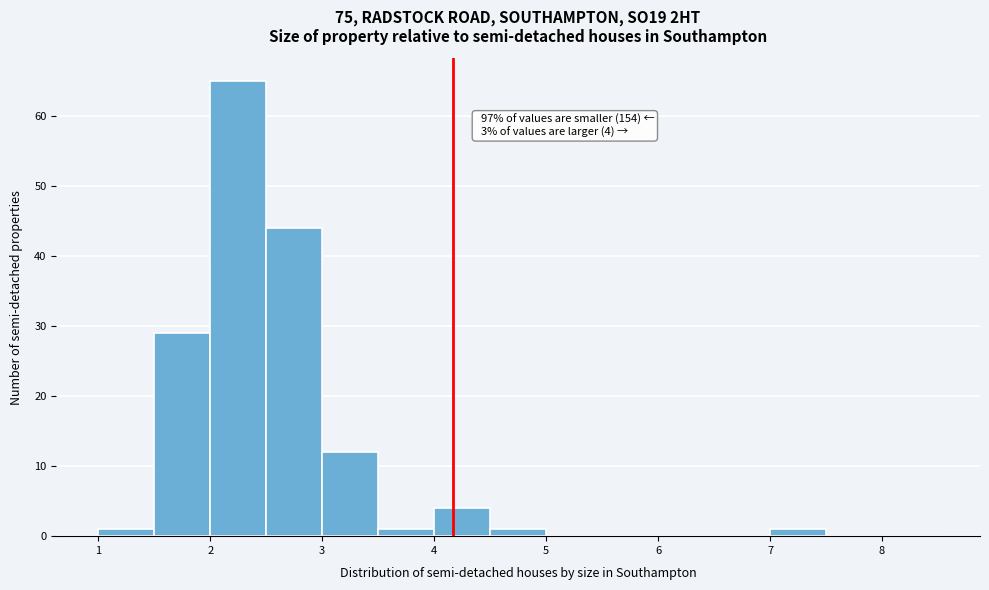

Over which range of the x-axis is the bar tallest?

2.0 to 2.5